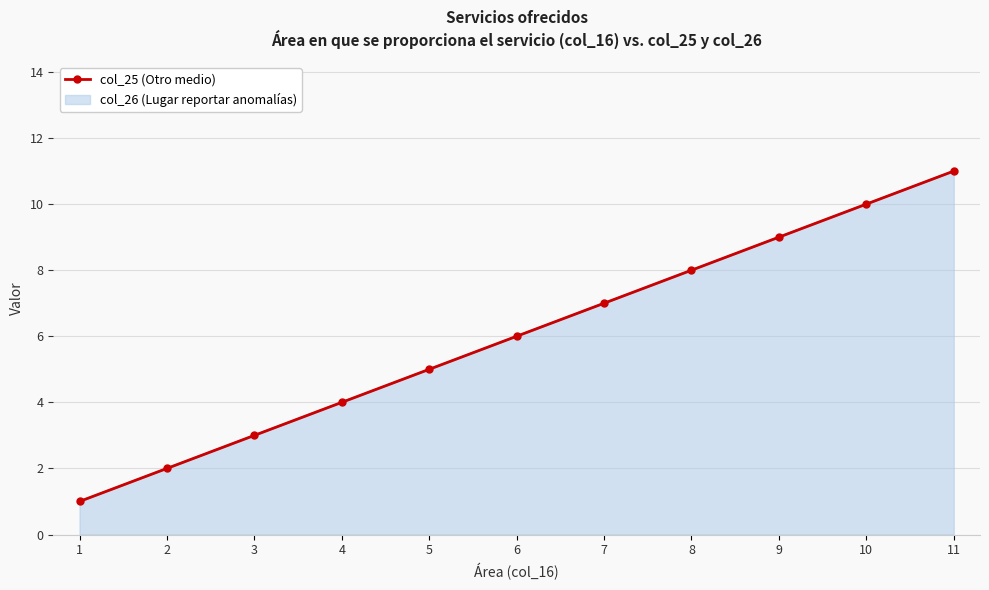

What is the sum of the values at 5 and 11?

16